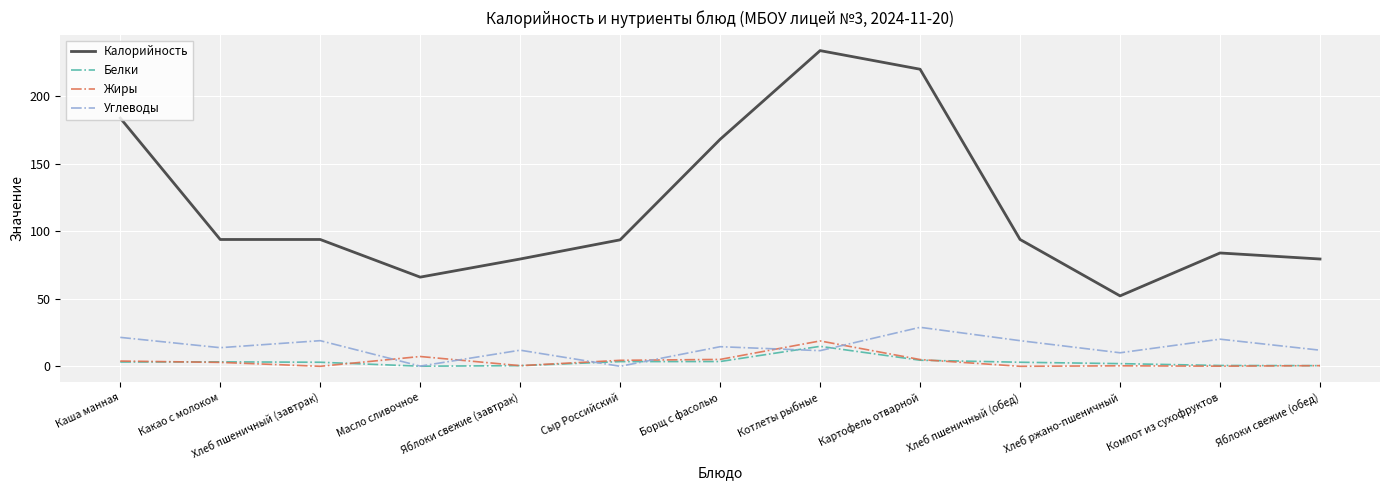

Between which two adjacent categories do Углеводы and Жиры first intersect?

Хлеб пшеничный (завтрак) and Масло сливочное